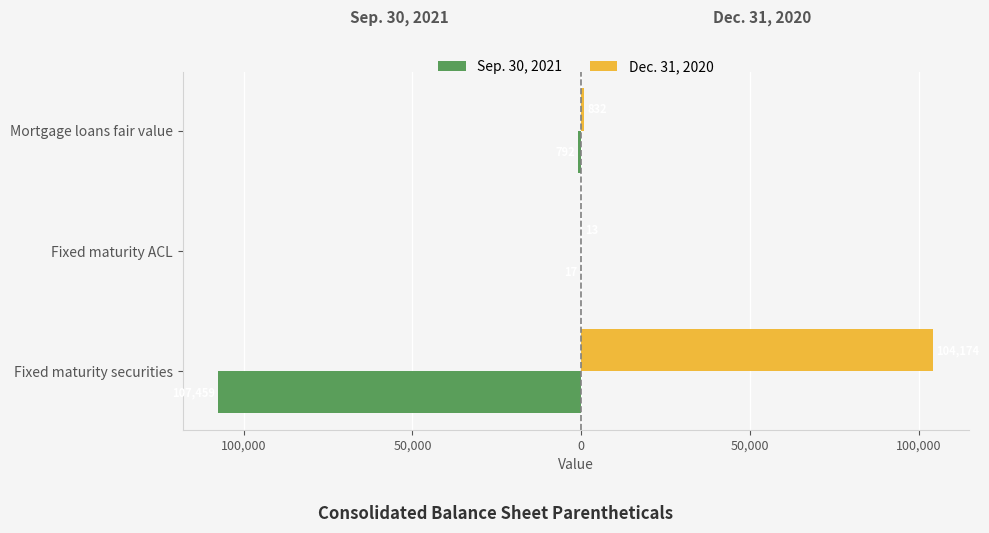

Does the chart contain any negative values?

Yes